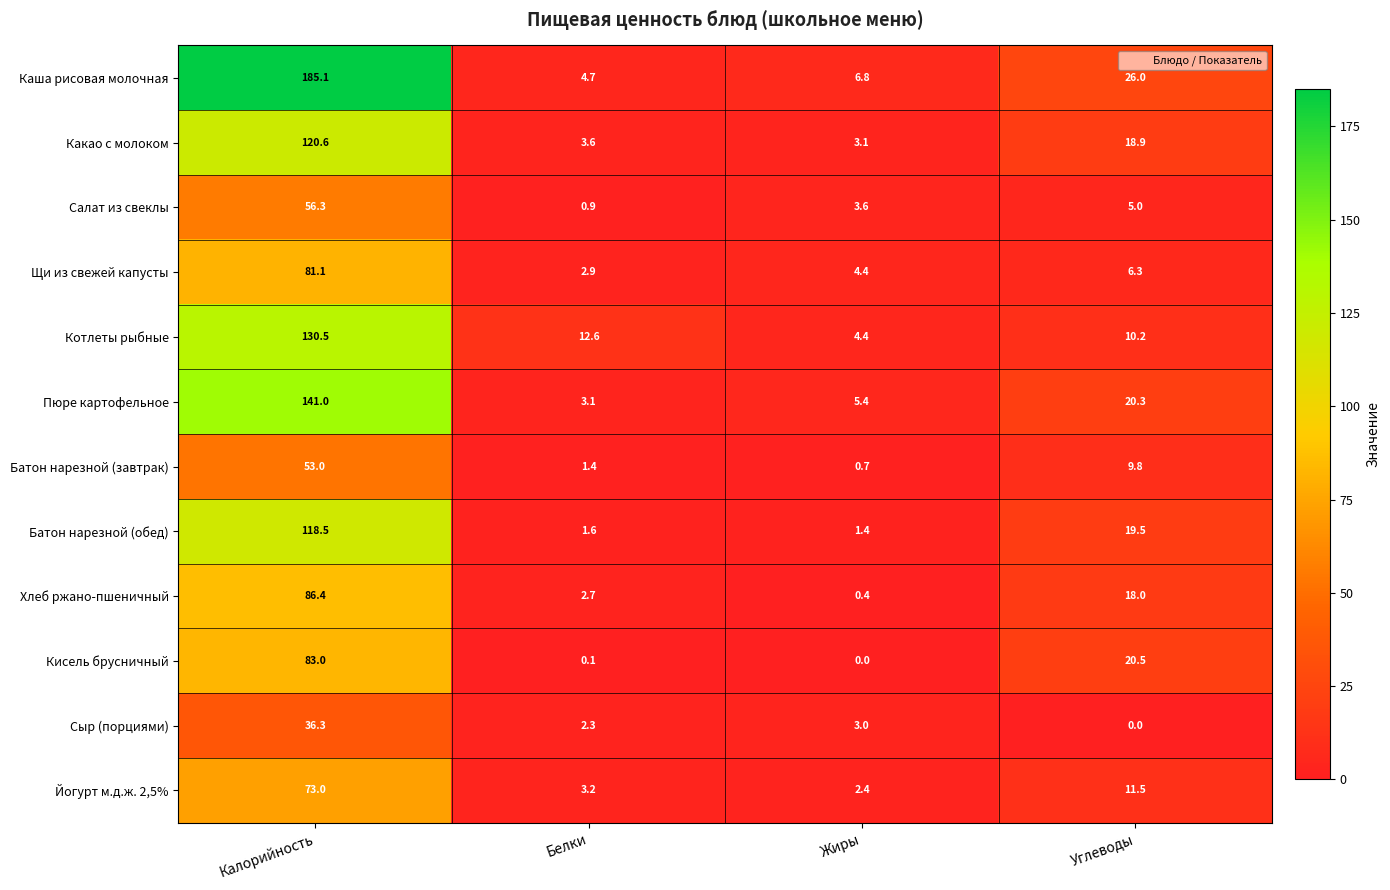

How many data points does each series have?

4